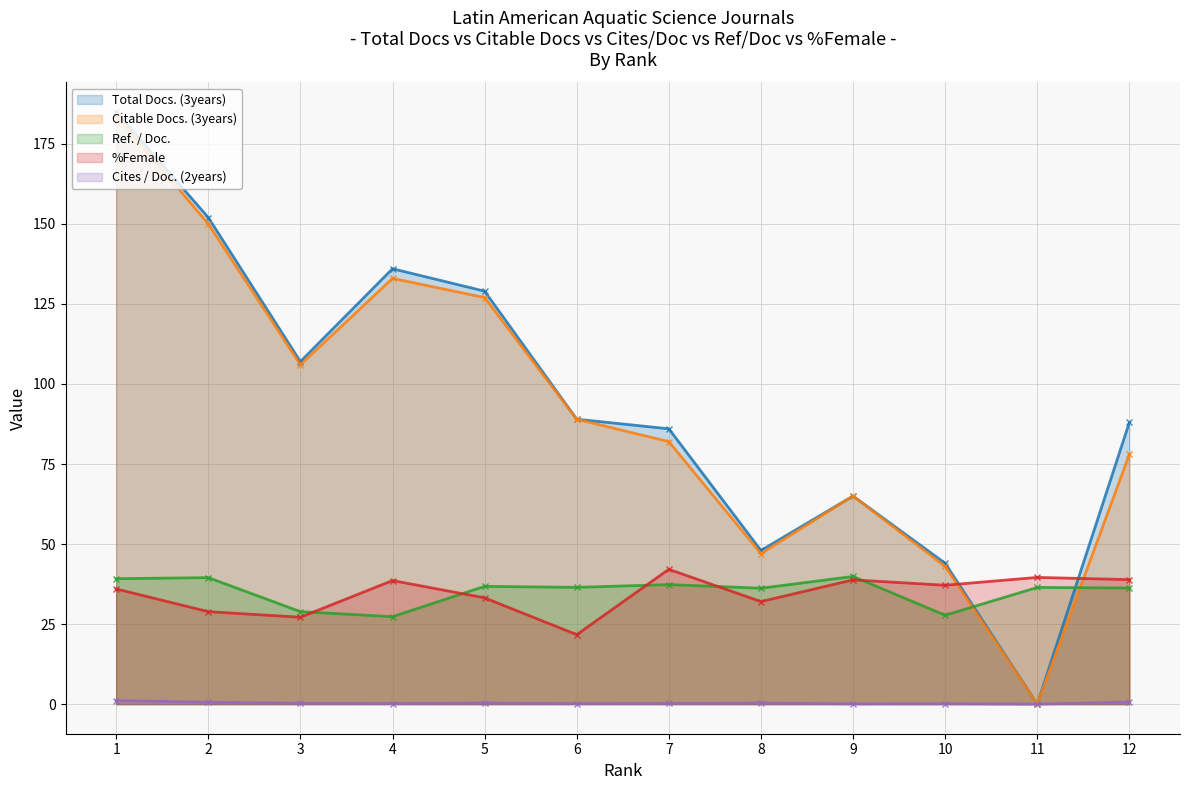

True or false: Ref. / Doc. has a value of 15.7 at 2.

False